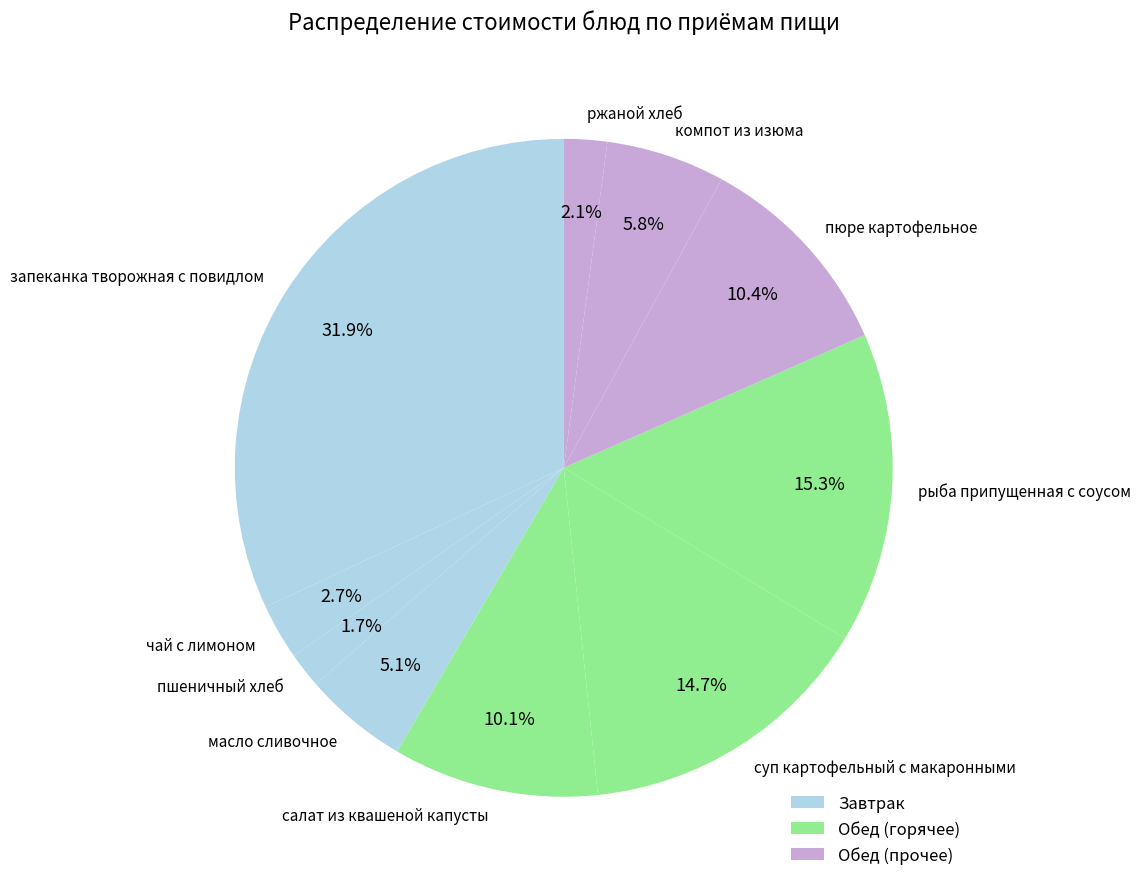

To the nearest percent, what is the average slice percentage?

10%